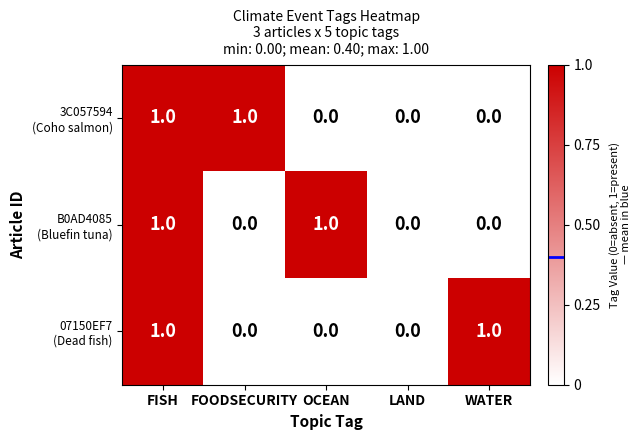

At which category is the sum across all series the highest?

FISH